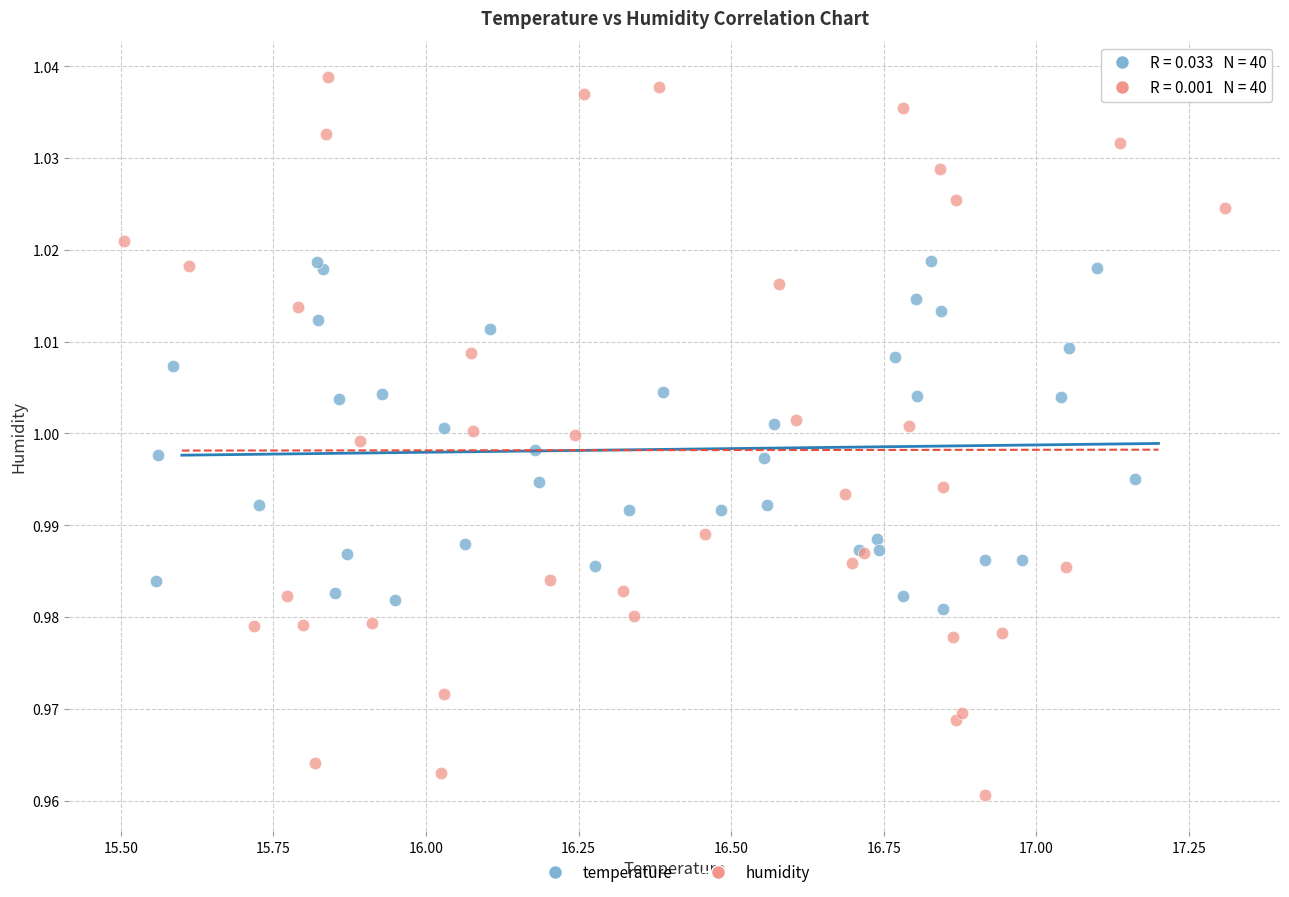

Which series contains the highest Y value?

humidity